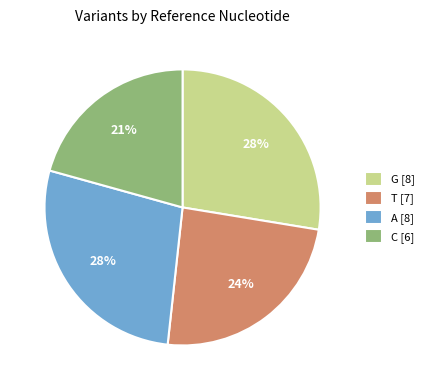

Which slice is the smallest?

C [6]